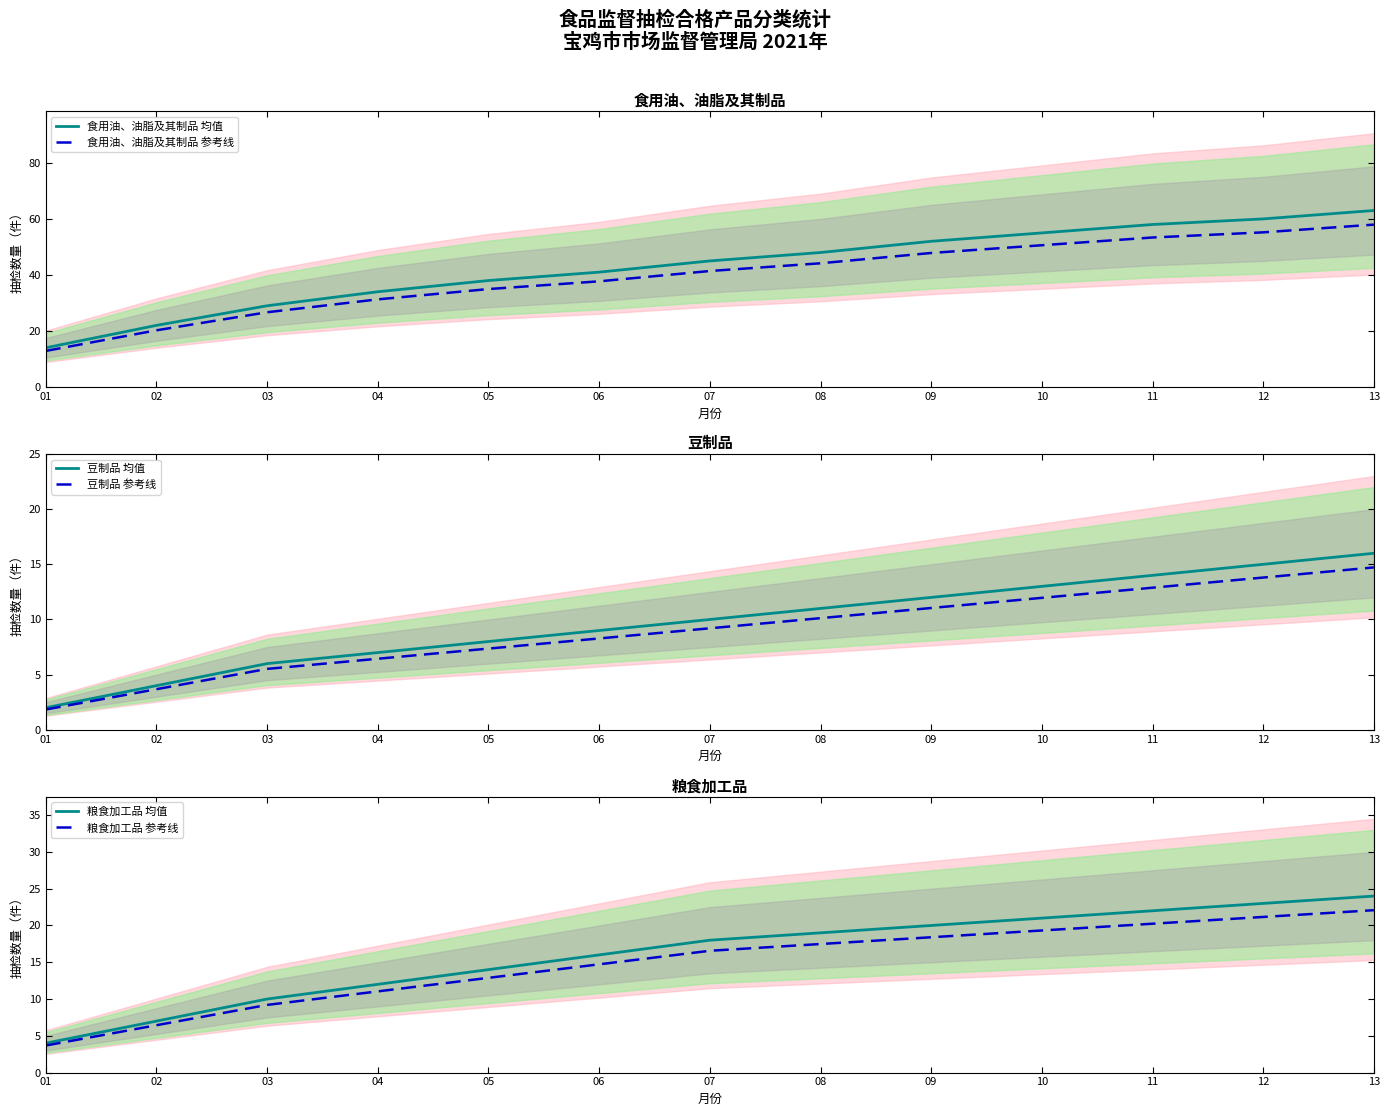

True or false: 食用油、油脂及其制品 均值 has more than 0 interior local peaks.

False